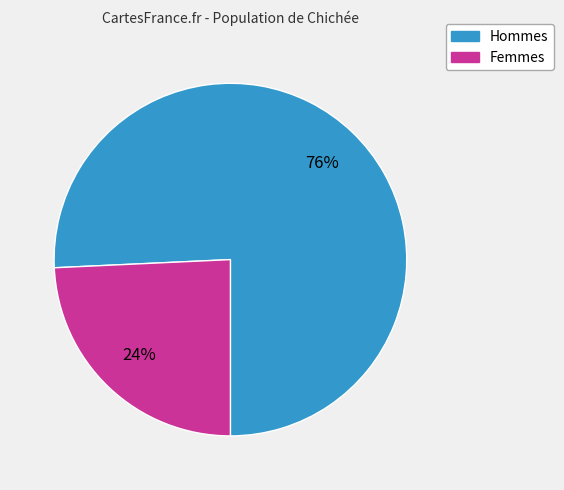

To the nearest percent, what is the average slice percentage?

50%